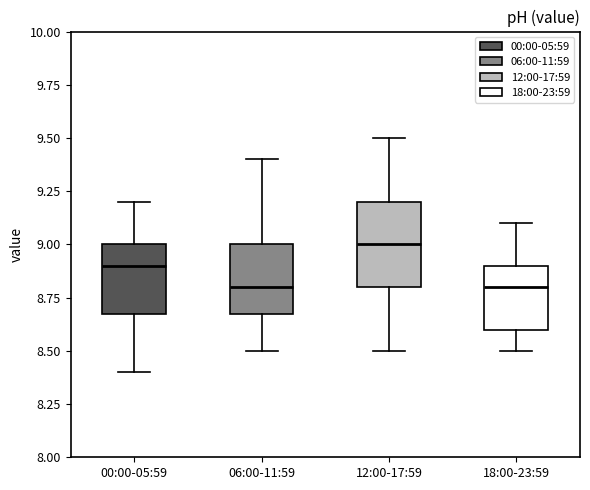

Where is the upper edge of the box for 06:00-11:59 on the y-axis? The values are not printed on the chart, so give them approximately, as read against the axis.

9.0